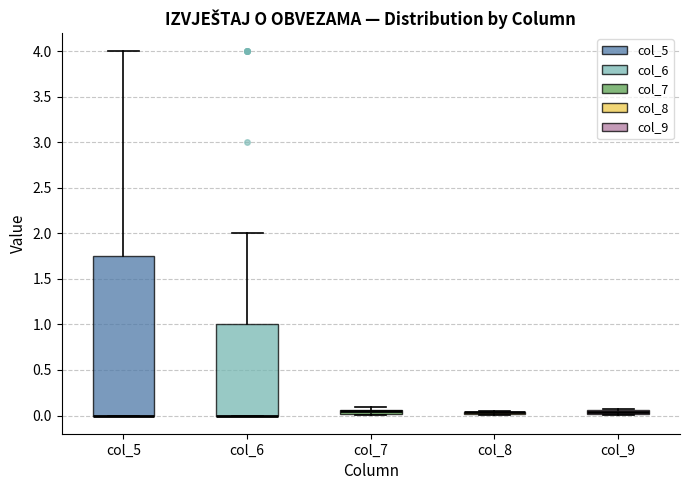

Where is the lower edge of the box for col_9 on the y-axis? The values are not printed on the chart, so give them approximately, as read against the axis.

0.00